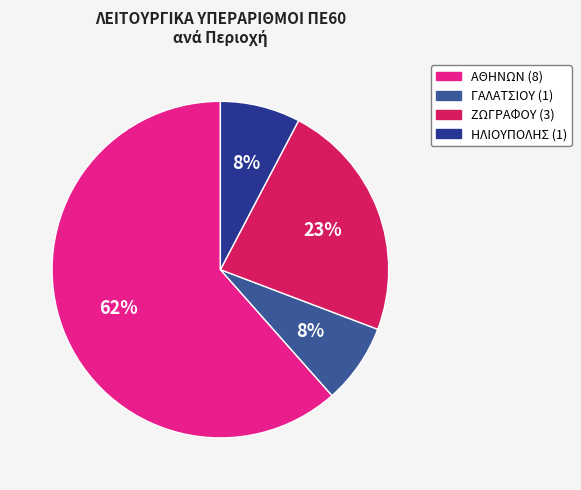

The ΑΘΗΝΩΝ slice represents 62% of the pie. True or false?

True